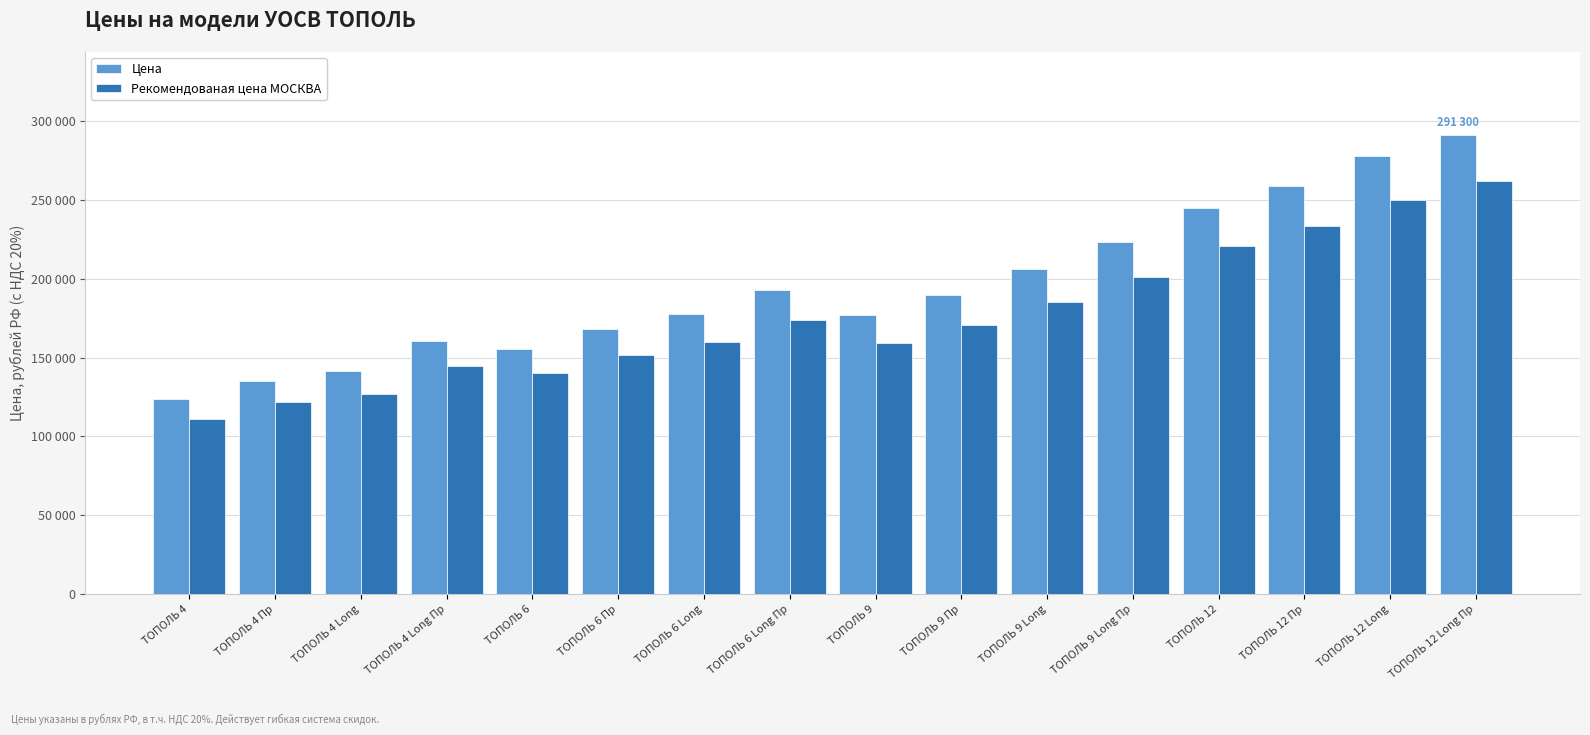

What are all the series names shown in the legend?

Цена, Рекомендованая цена МОСКВА